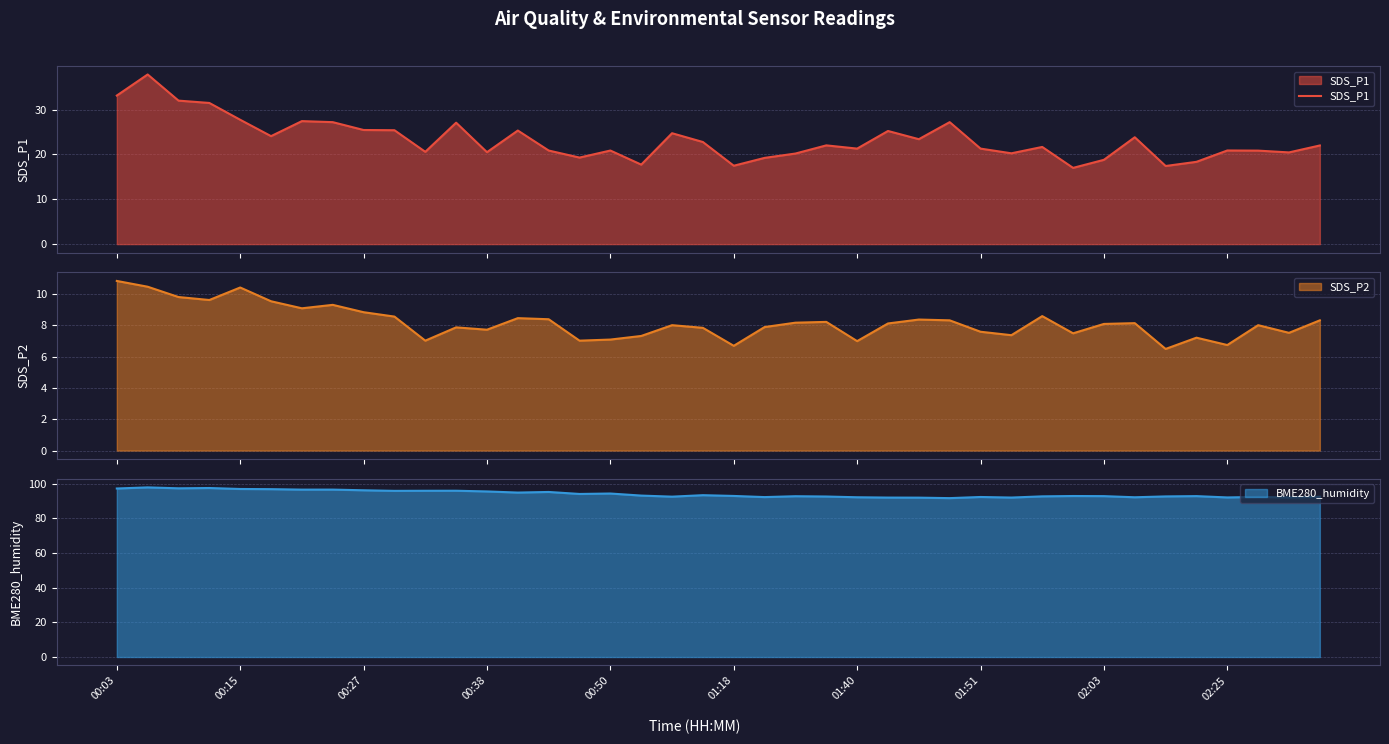

The BME280_humidity series shows 92.2 at 01:40. True or false?

True